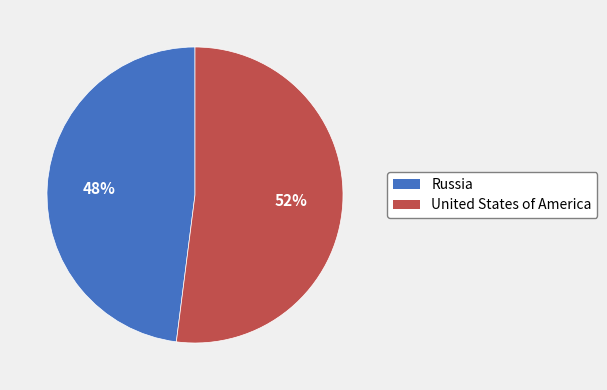

To the nearest percent, what portion does Russia represent?

48%